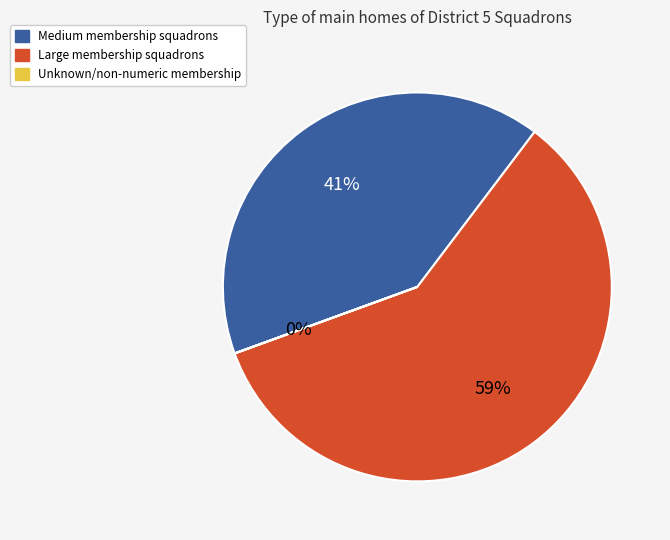

To the nearest percent, what is the difference between the largest and smallest slice percentages?

59%